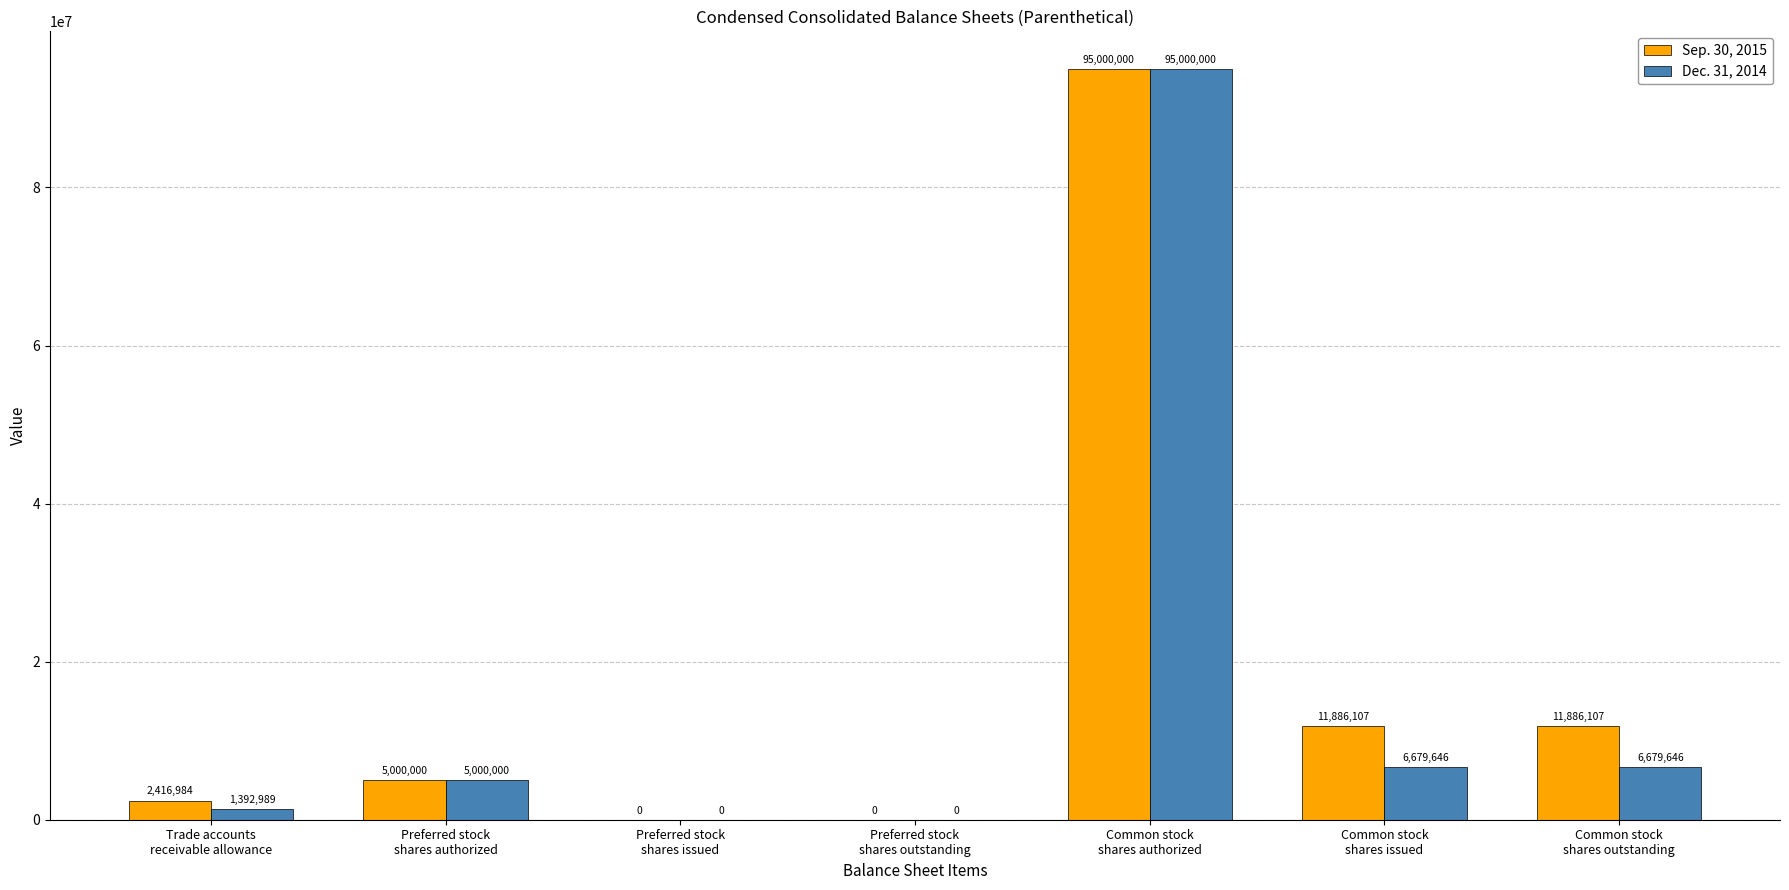

What is the spread (max minus min) of values at Common stock
shares issued?

5206461